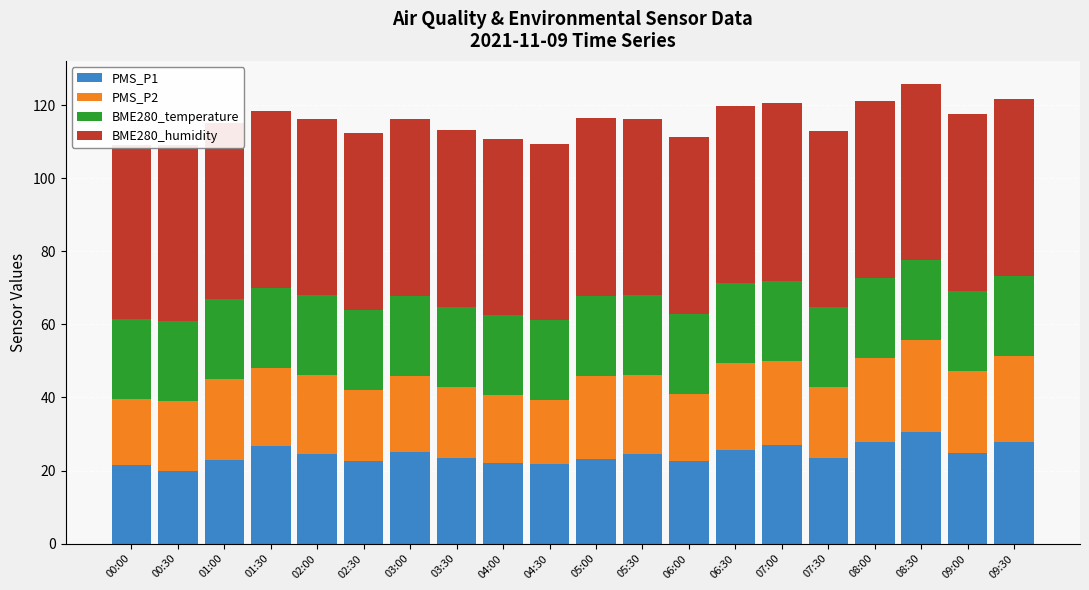

Read the PMS_P1 value at 01:00.

23.0